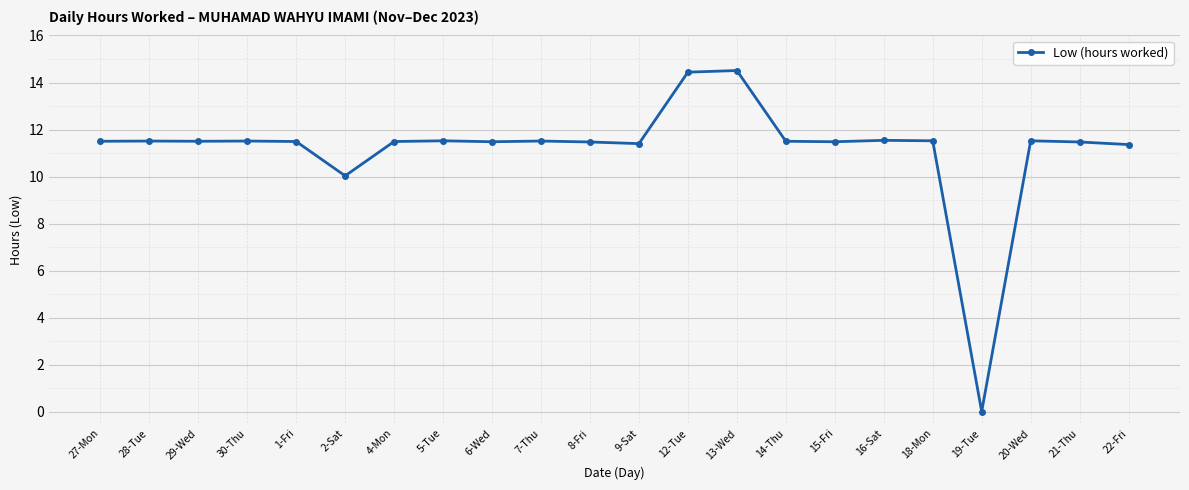

How many lines are shown in the chart?

1